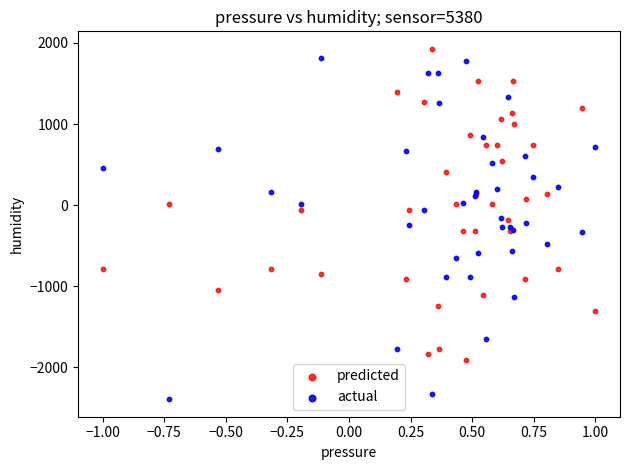

Which series reaches the maximum Y coordinate?

predicted